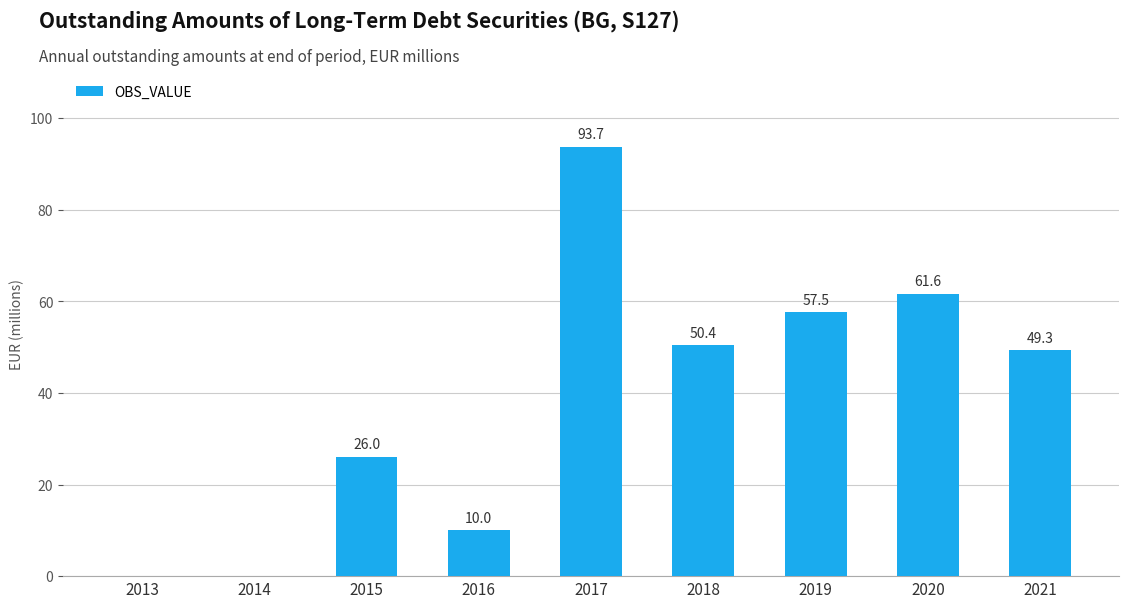

Where does the data first go above 49?

2017